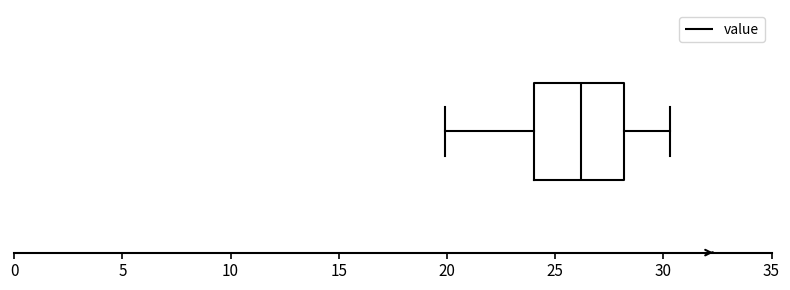

Transcribe this box plot: give where the median line is, the range the box spans, and where the two whiskers end, as read against the x-axis. The values are not printed on the chart, so give them approximately, as read against the axis.

median 26.0, box 24.0 to 28.0, whiskers 20.0 to 30.5